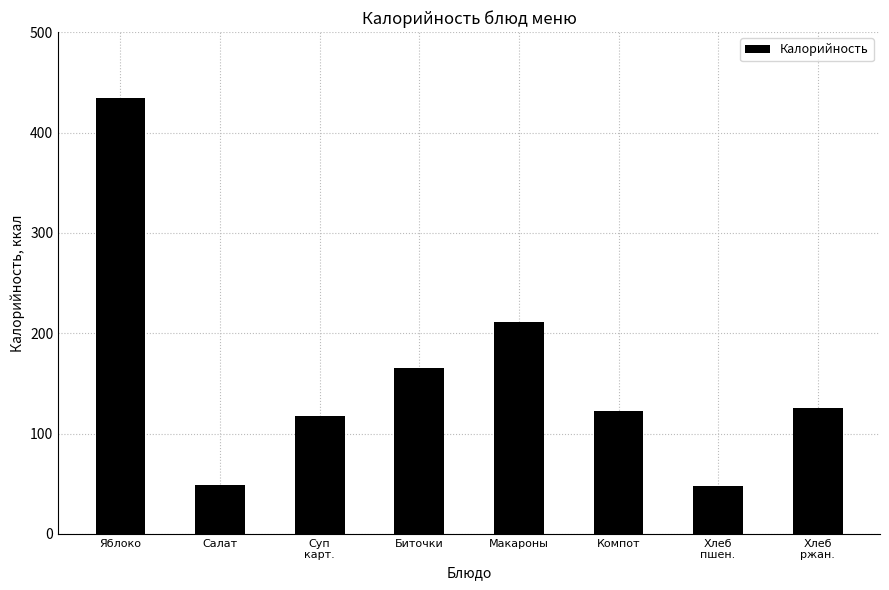

What is the difference between the maximum and second lowest values?

386